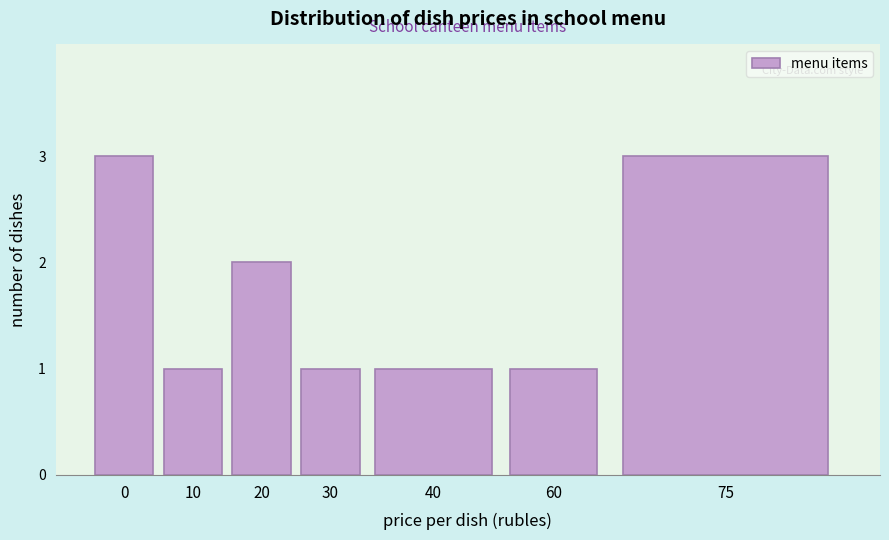

Reading left to right, list all the values displayed in this chart.

3	1	2	1	1	1	3